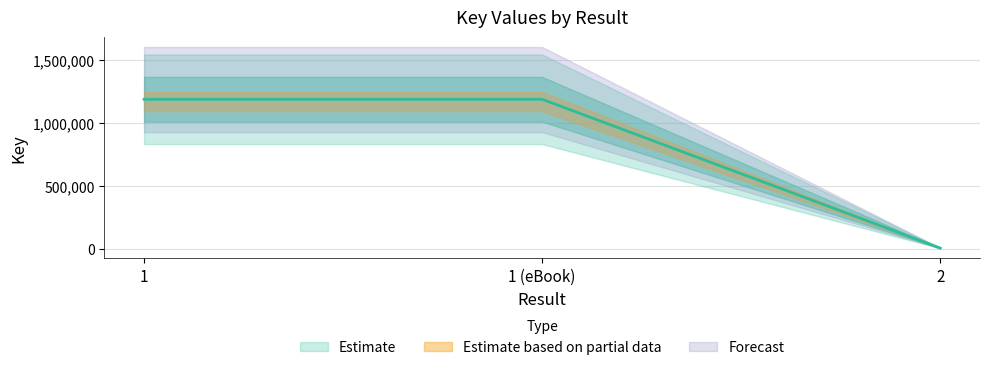

How many values are below 1186157?

1